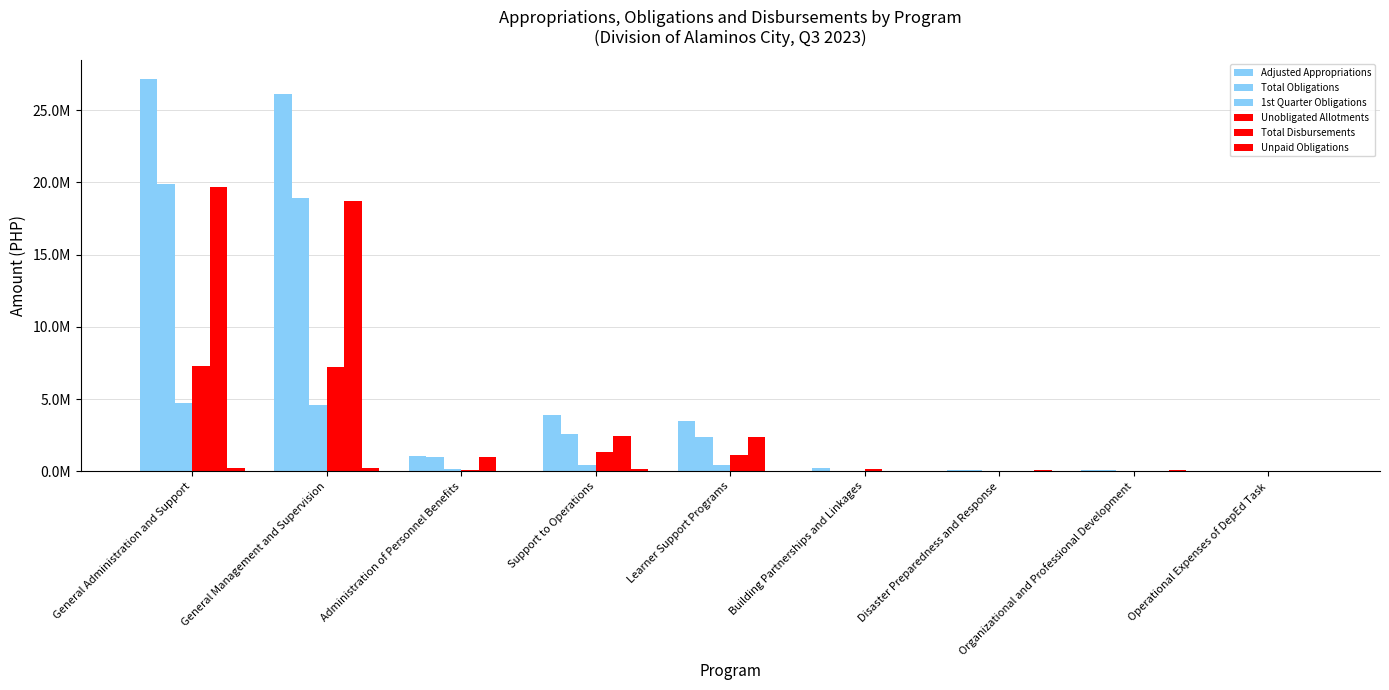

Does the chart contain stacked bars?

No